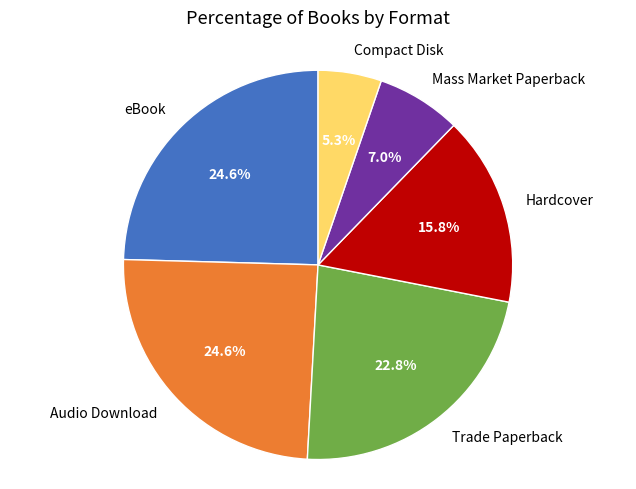

What is the smallest slice in the pie chart?

Compact Disk